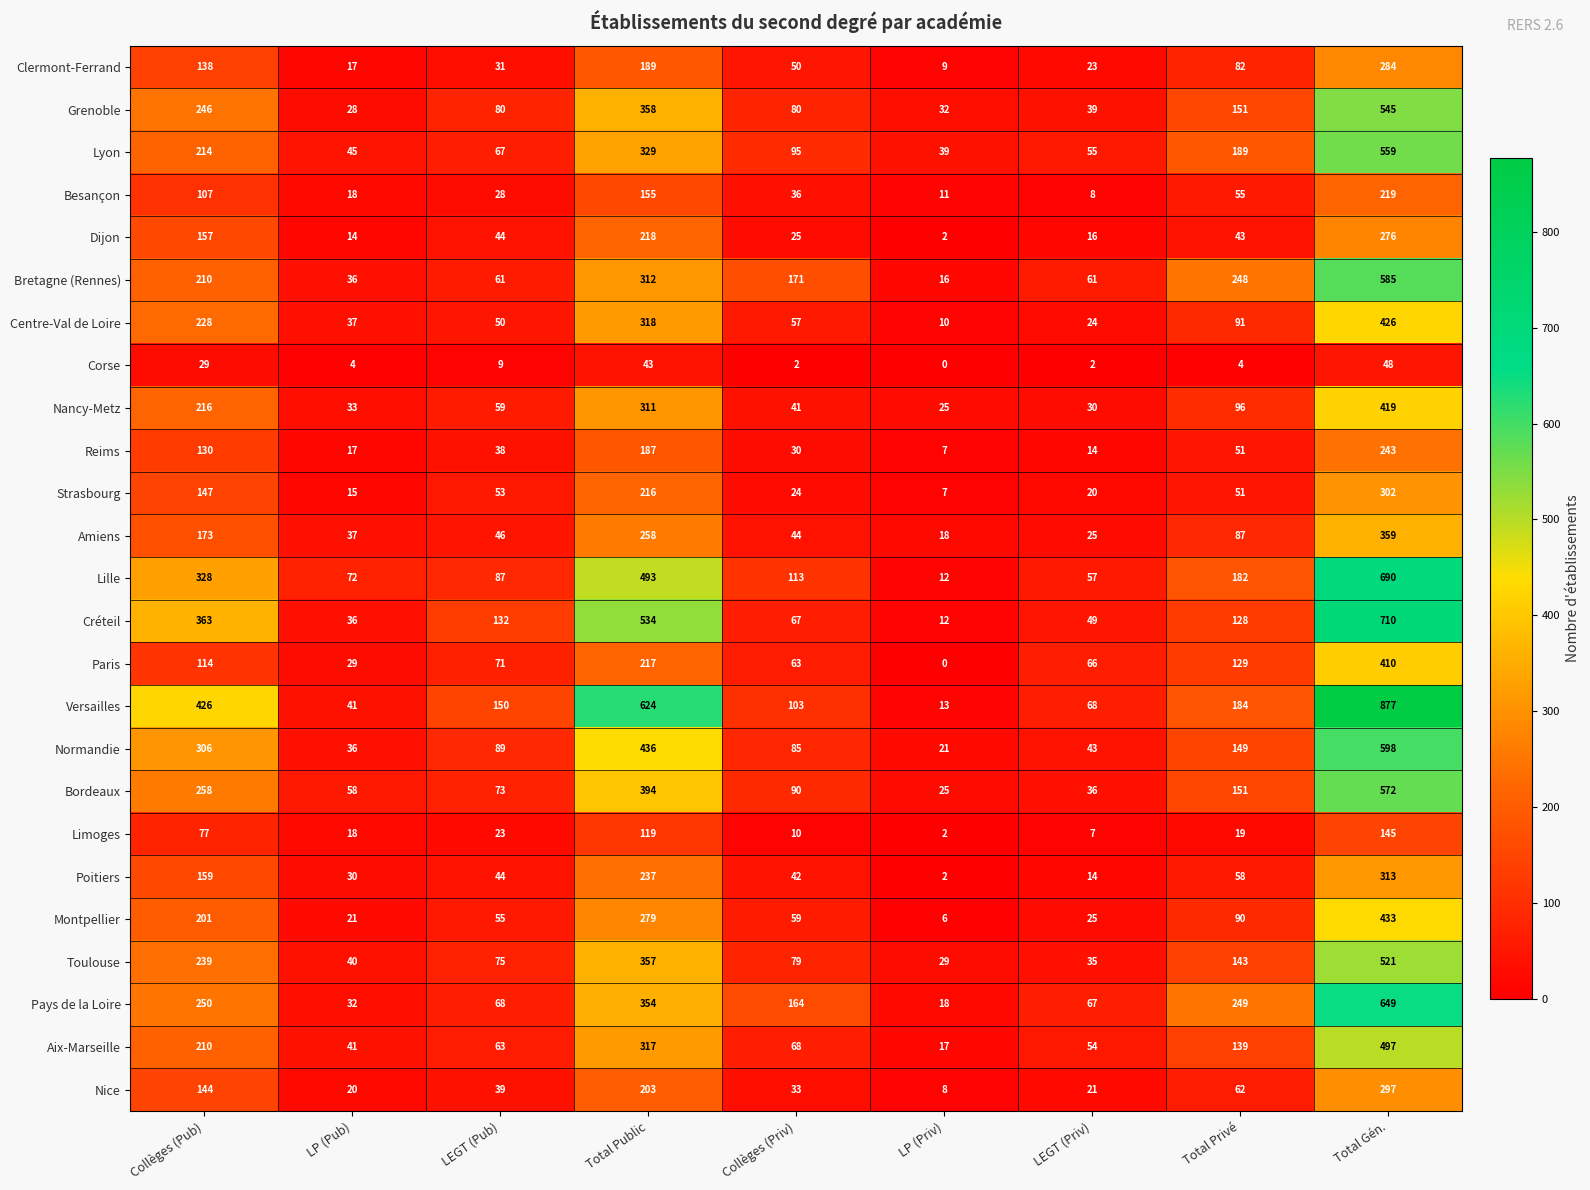

What is the sum of all Montpellier values?

1169